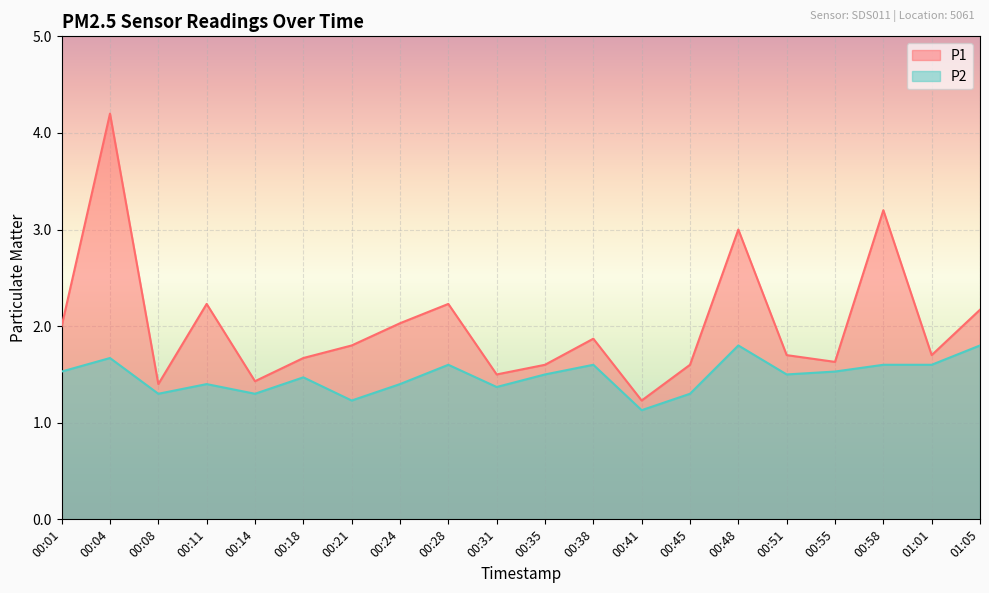

How many series are shown in this chart?

2